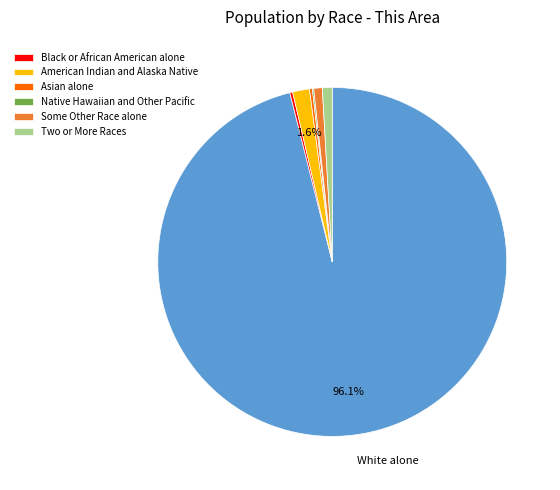

Is there a majority slice in this chart?

Yes